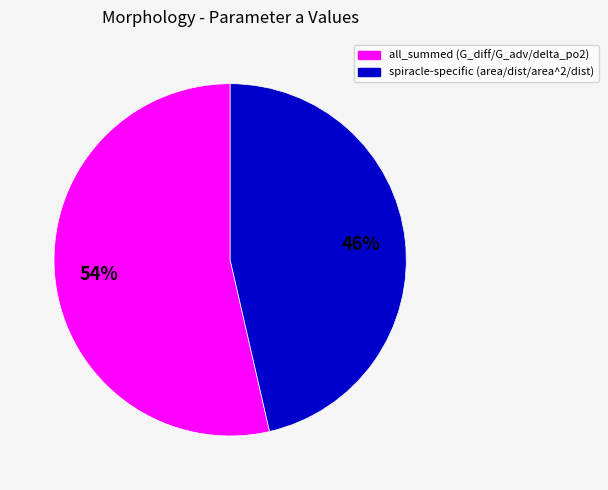

Is there a majority slice in this chart?

Yes